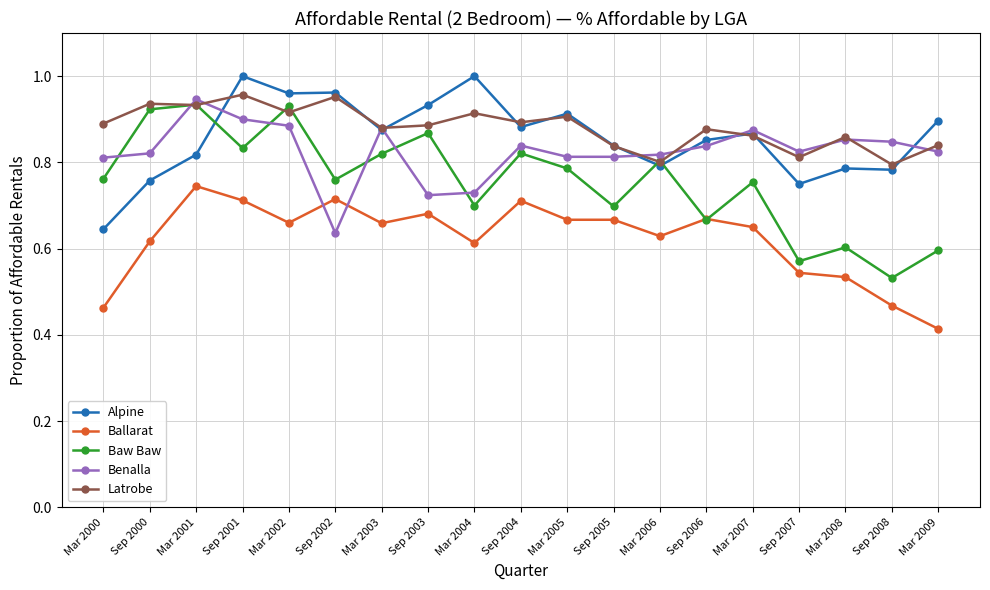

How many Benalla values are between 0 and 1?

19